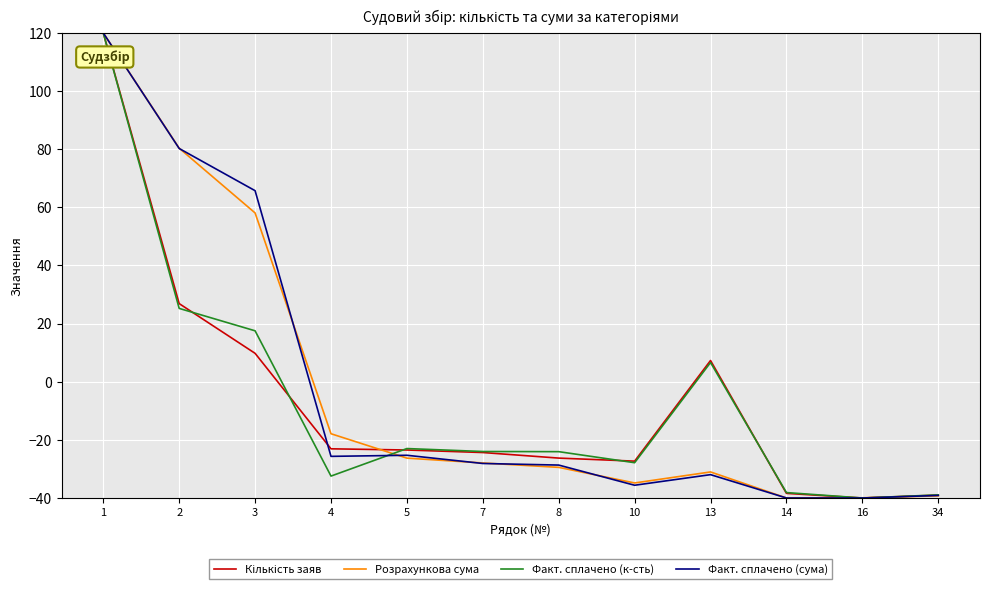

What is the total value across all series at 34?

-156.3